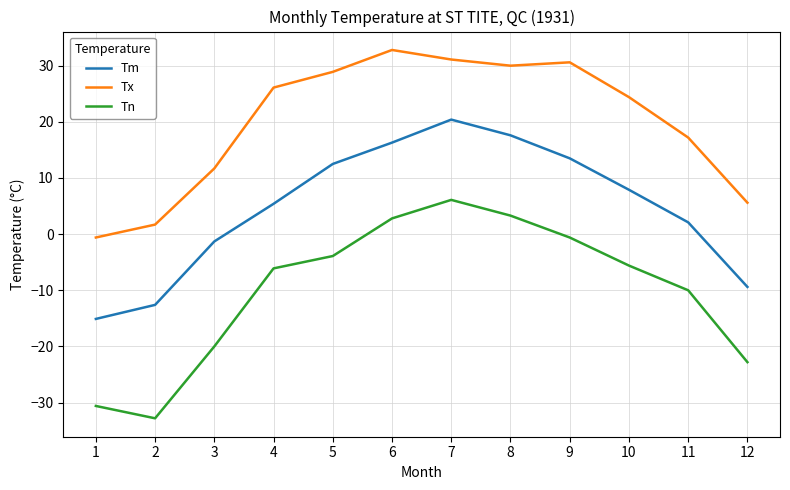

True or false: Tx and Tn cross at least once.

False